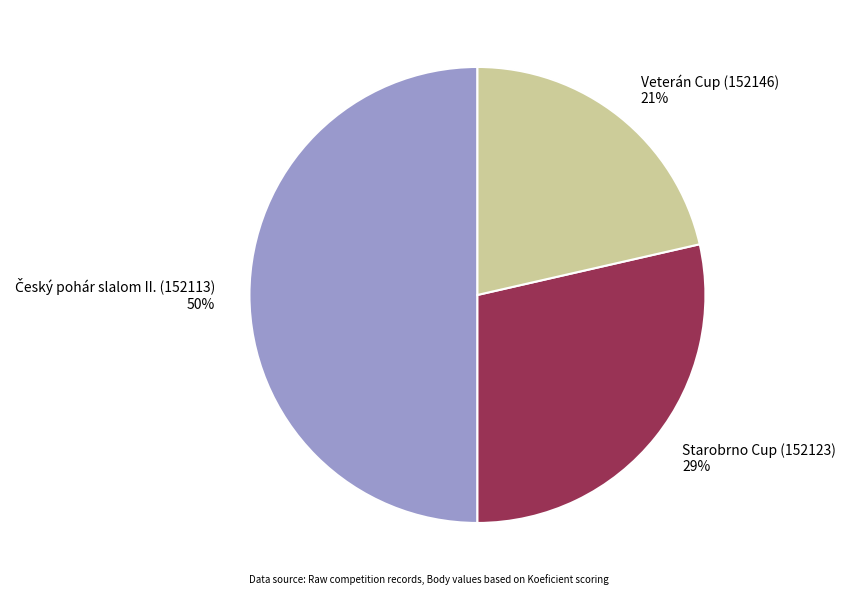

What percentage is the Starobrno Cup (152123) slice, to the nearest percent?

29%